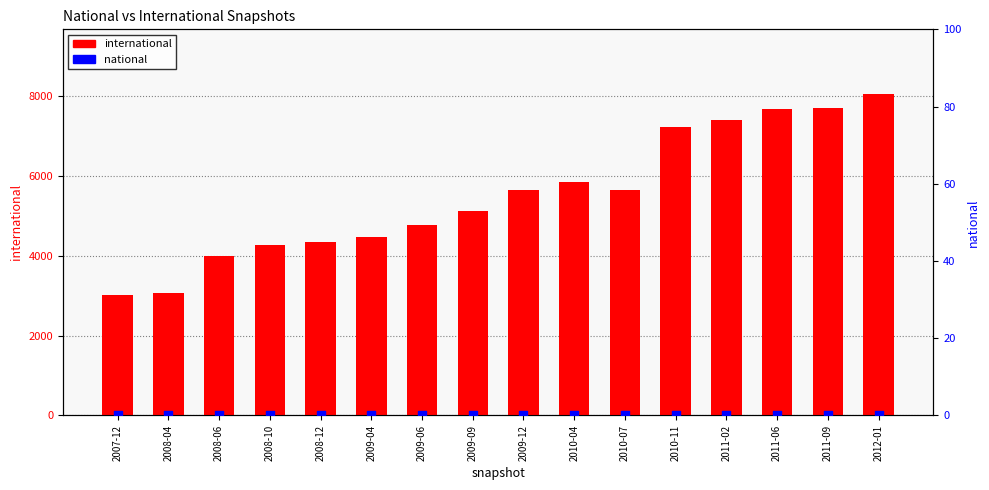

Which series reaches the maximum Y coordinate?

international